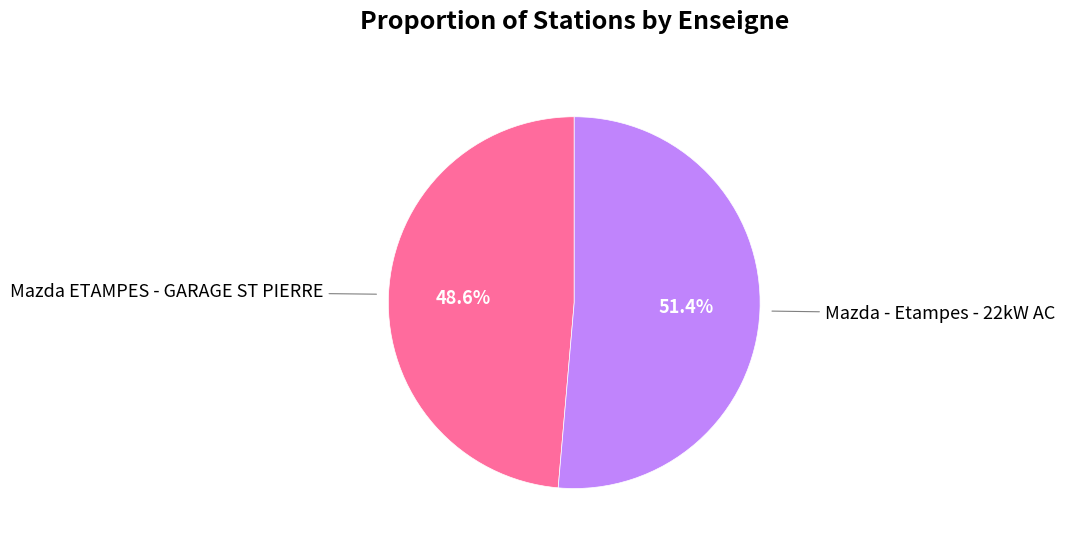

Is there any slice that represents more than half of the pie?

Yes